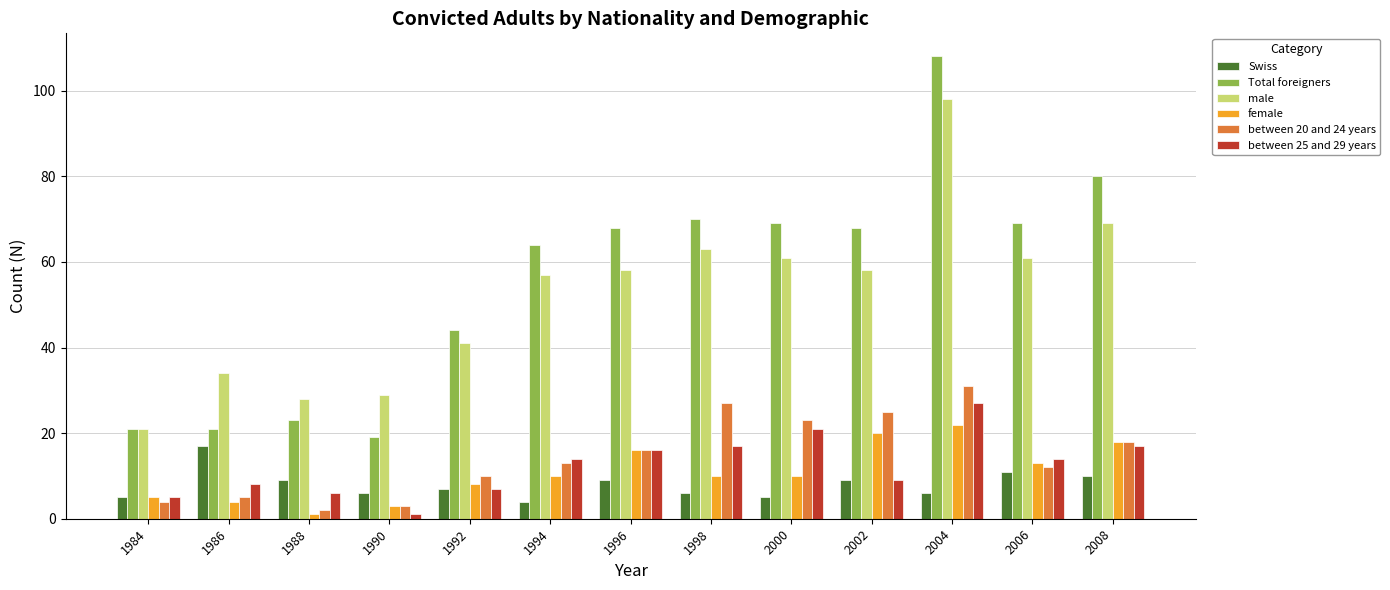

Is the value of female at 1988 greater than the value of between 25 and 29 years at 1996?

No